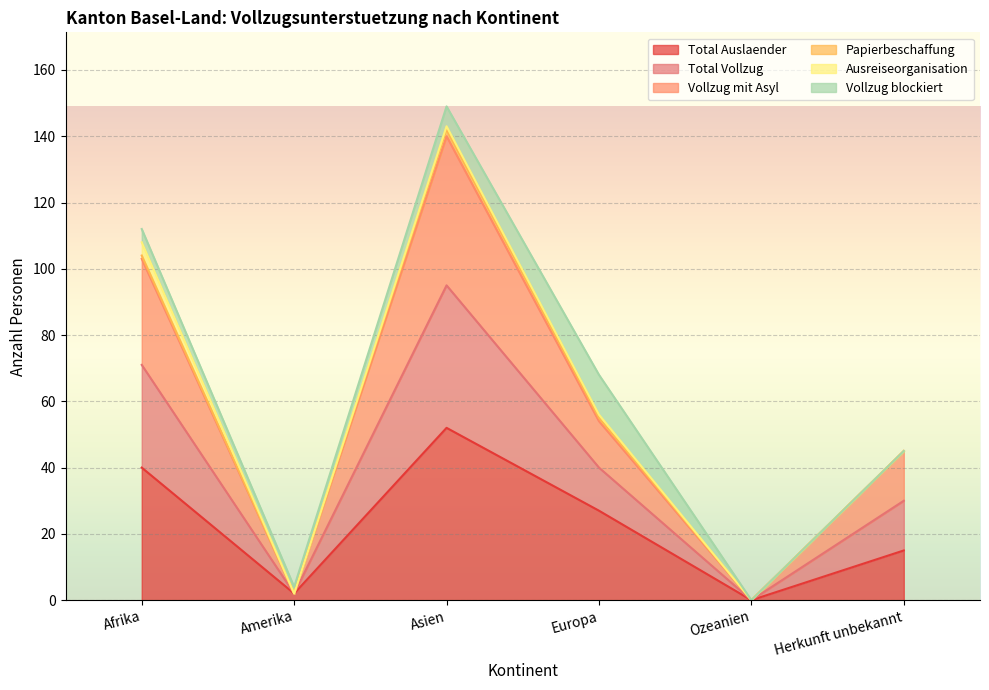

What are all the series names shown in the legend?

Total Auslaender, Total Vollzug, Vollzug mit Asyl, Papierbeschaffung, Ausreiseorganisation, Vollzug blockiert